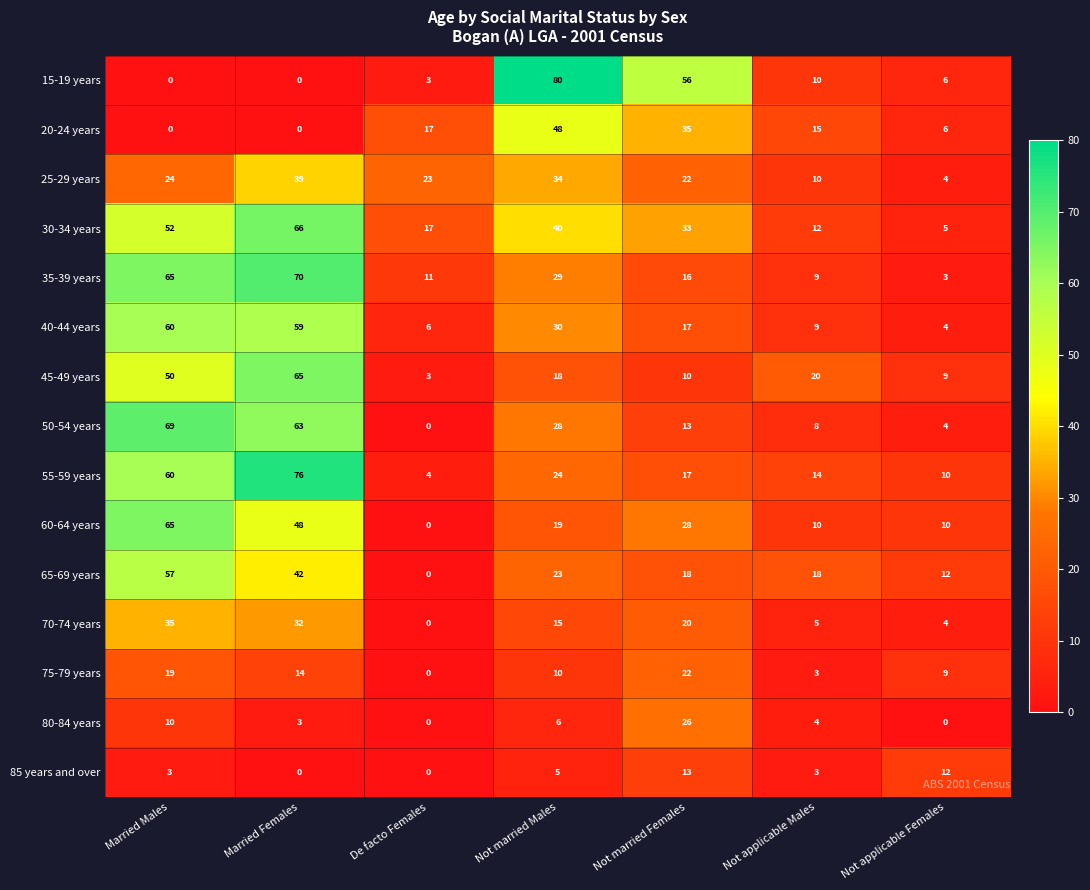

Is it true that 50-54 years equals 109 at Married Females?

False